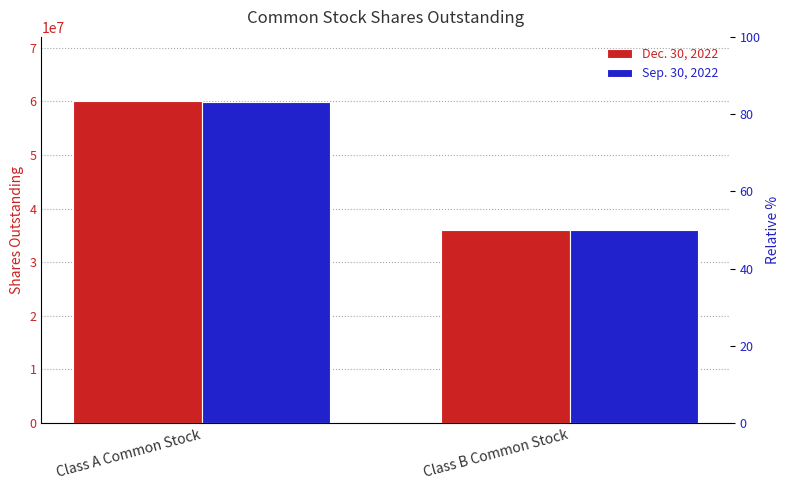

How many data points in Sep. 30, 2022 are less than 59798862?

1